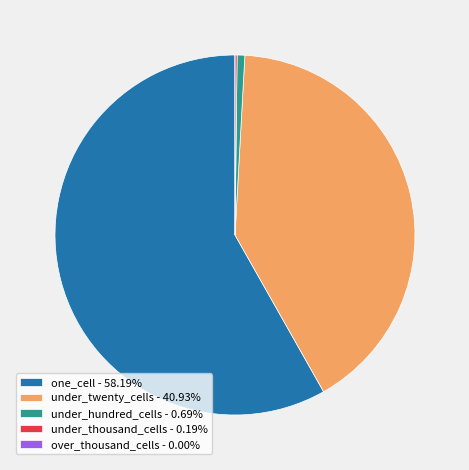

Which slice represents more than half of the pie?

one_cell